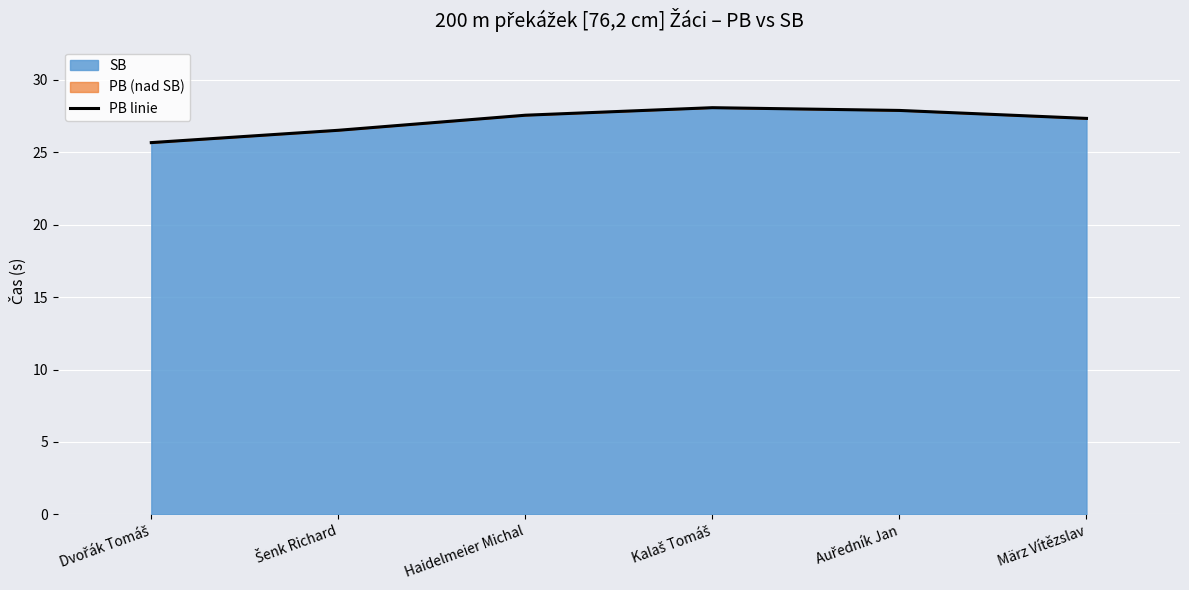

Reading left to right, list all the values displayed in this chart.

25.7	26.5	27.6	28.1	27.9	27.3